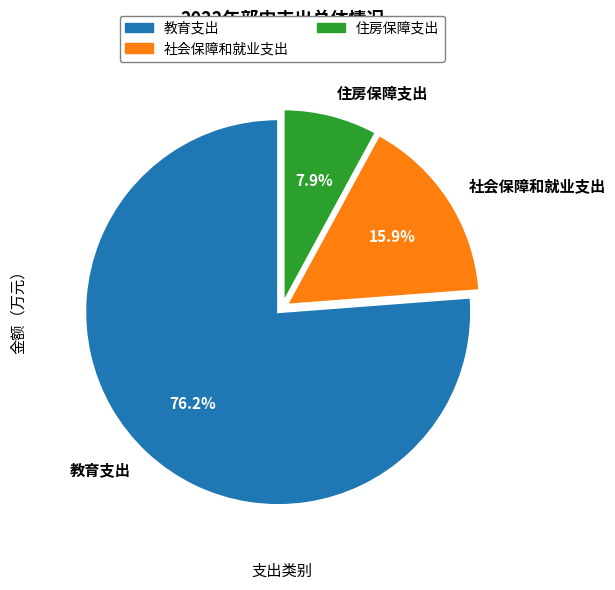

How many slices are in this pie chart?

3